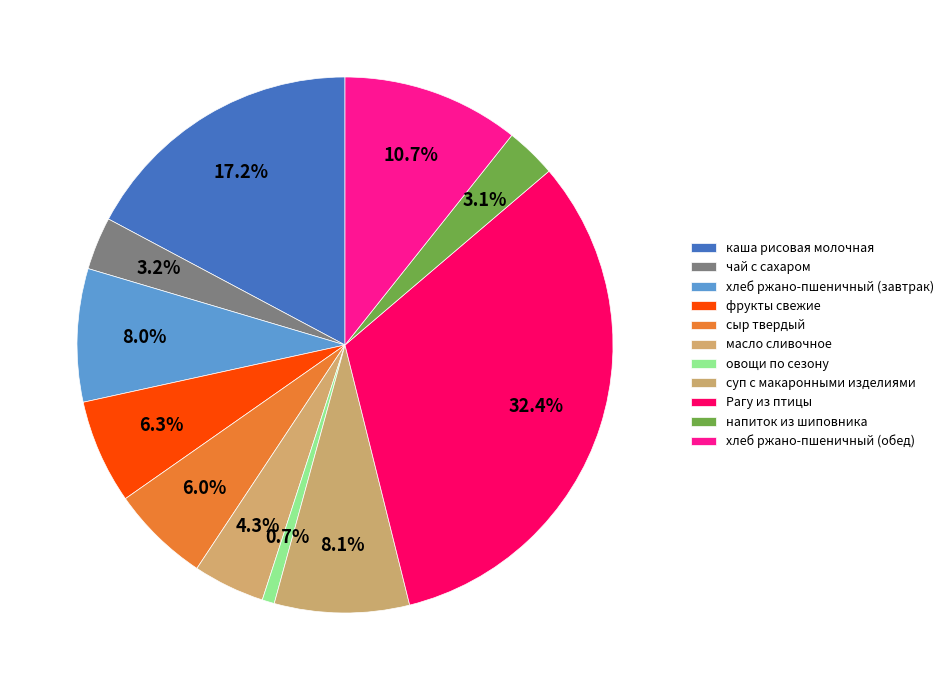

To the nearest percent, what is the difference between the чай с сахаром and Рагу из птицы slice percentages?

29%